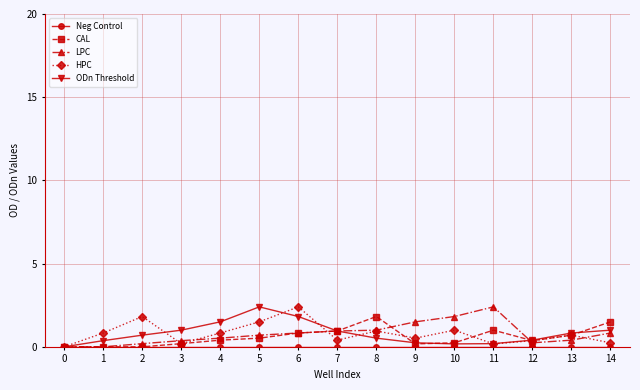

Is the value of ODn Threshold at 12 greater than the value of CAL at 7?

No